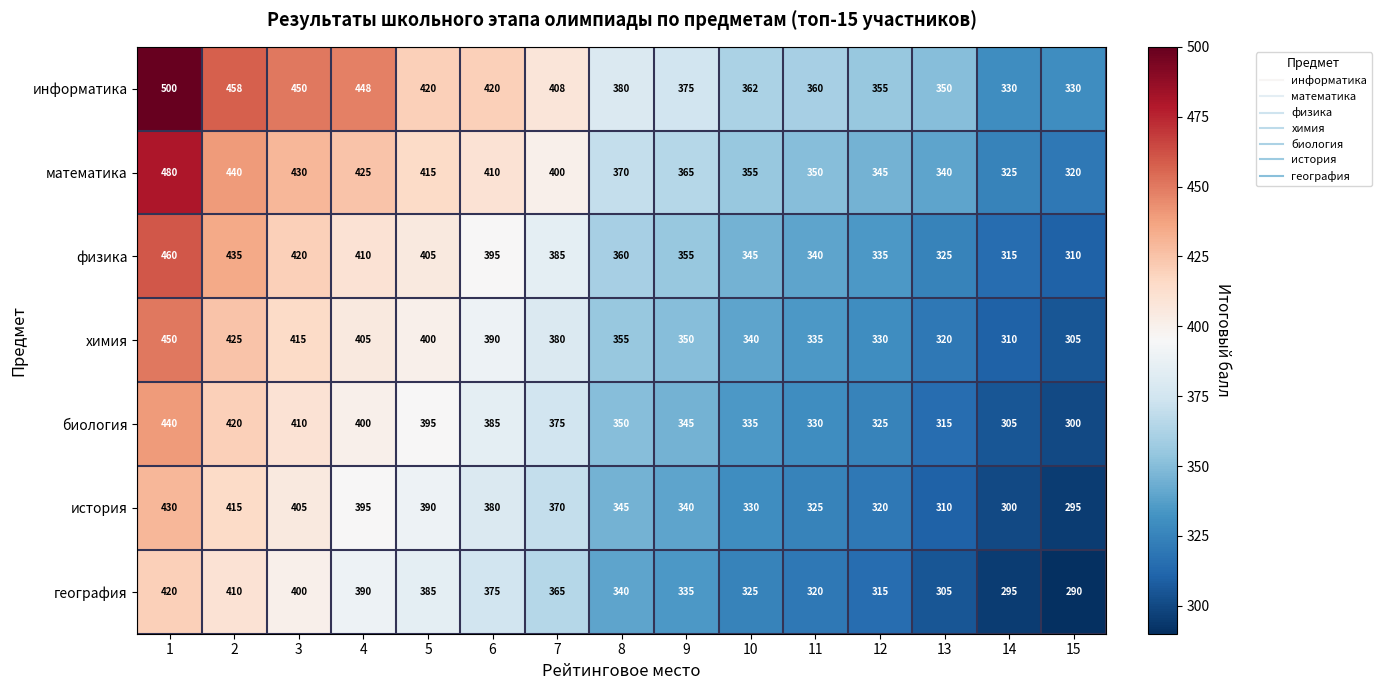

At how many categories does at least one series exceed 336?

13